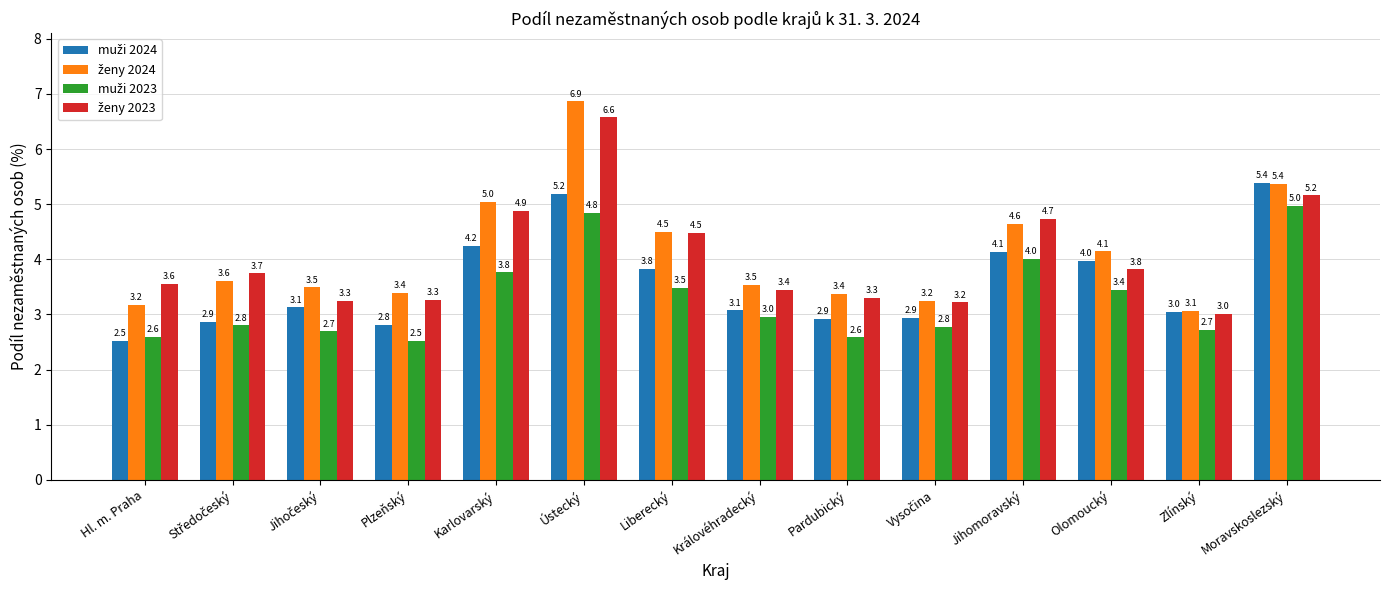

At how many categories does at least one series exceed 6?

1